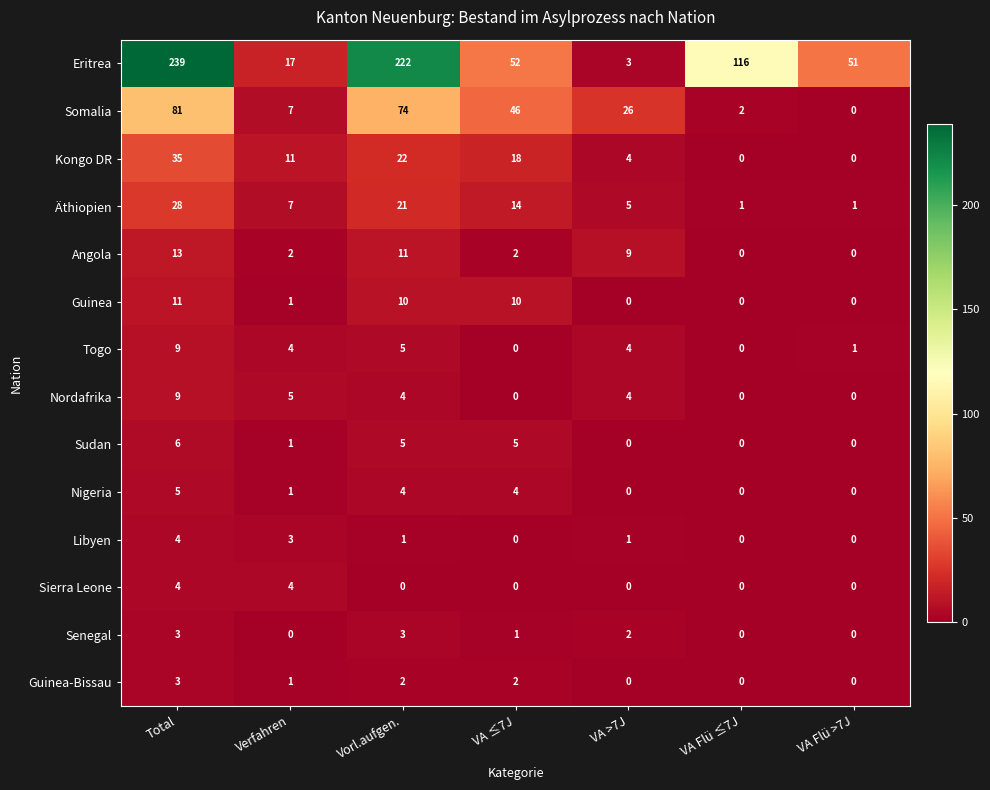

The value of Angola at VA Flü >7J is 0. True or false?

True